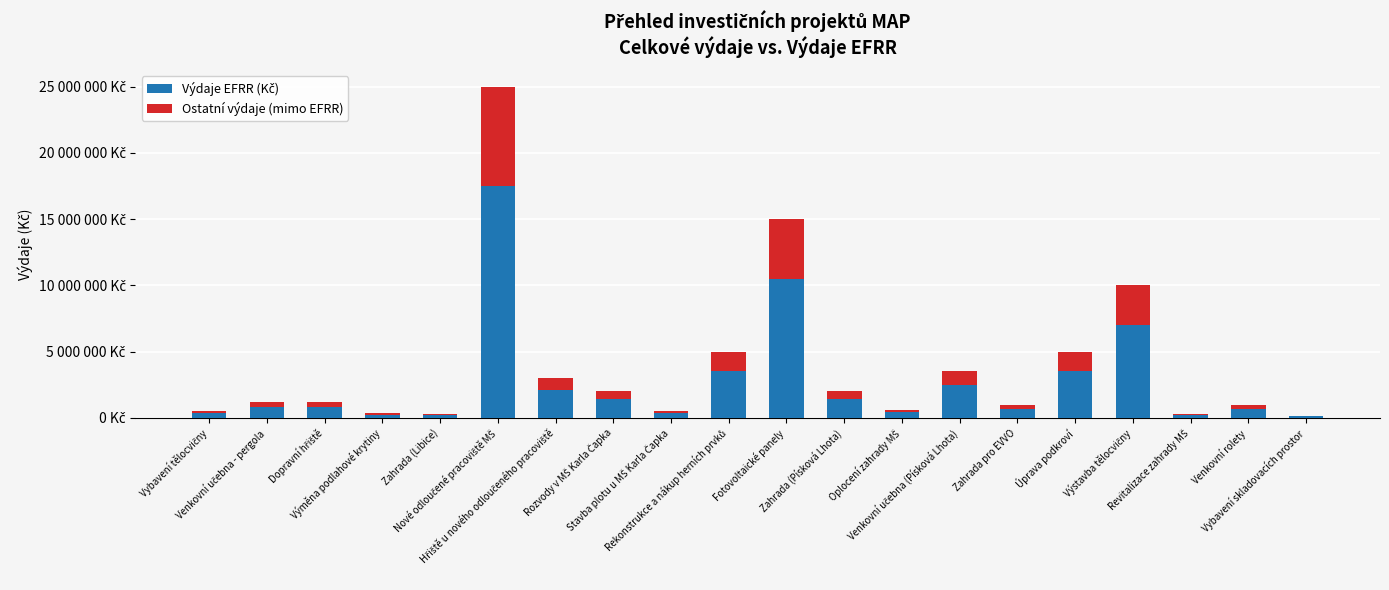

What is the label of the 18th bar from the right?

Dopravní hřiště